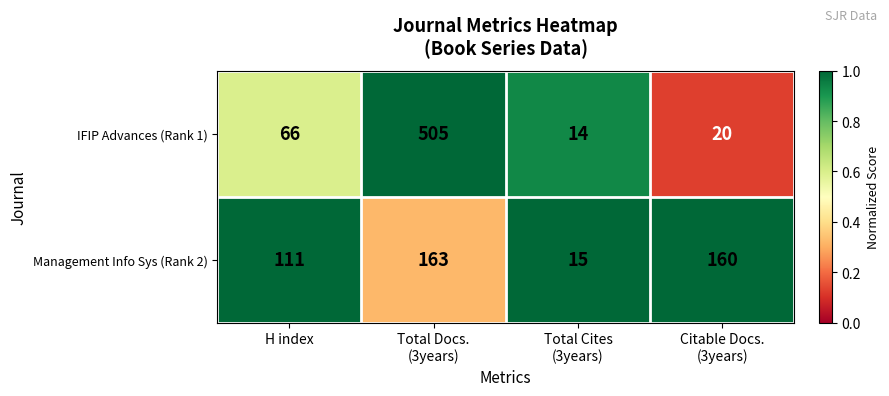

What is the average value of the Management Info Sys (Rank 2) series?

112